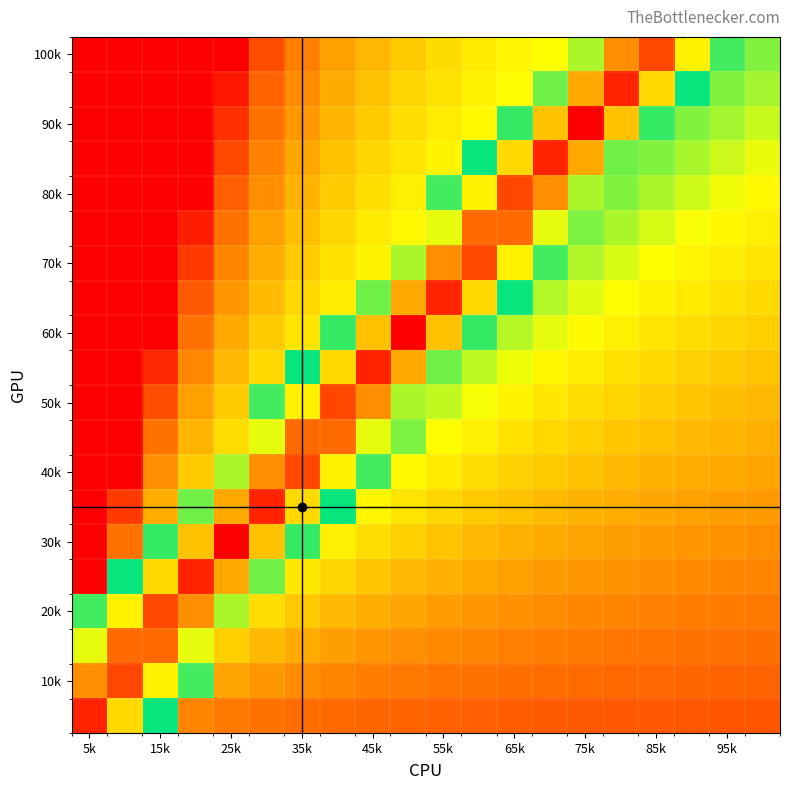

At how many categories does at least one series exceed 0?

19